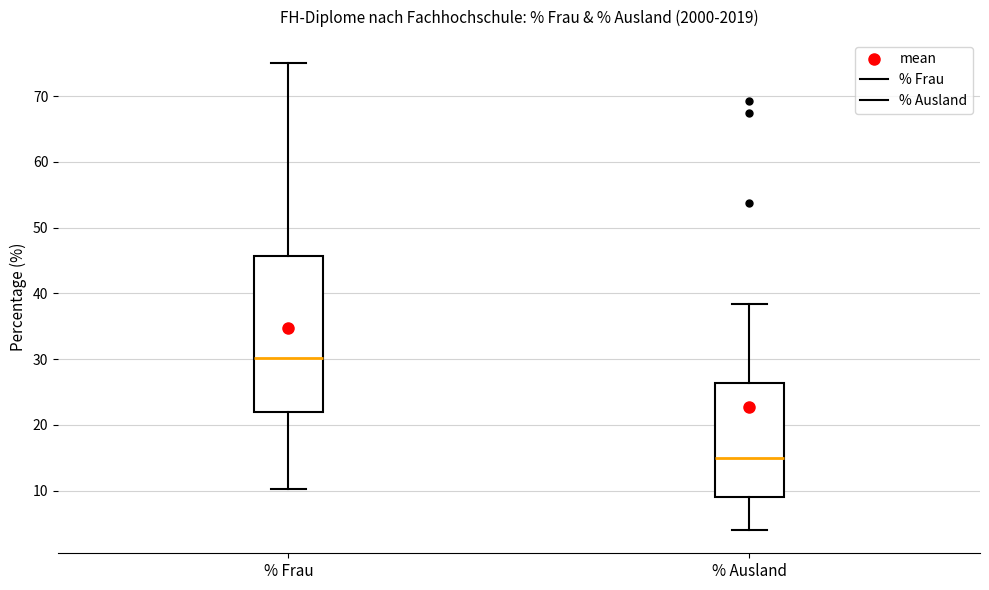

Which box is the tallest, from its lower edge to its upper edge?

% Frau